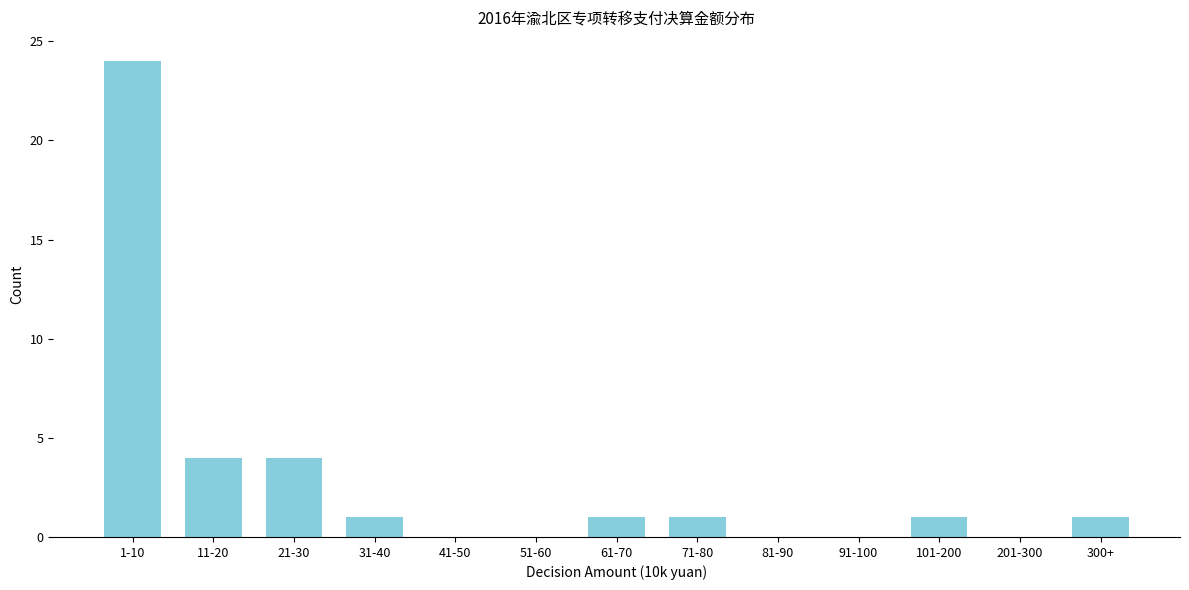

Reading left to right, list all the values displayed in this chart.

1-10=24	11-20=4	21-30=4	31-40=1	41-50=0	51-60=0	61-70=1	71-80=1	81-90=0	91-100=0	101-200=1	201-300=0	300+=1